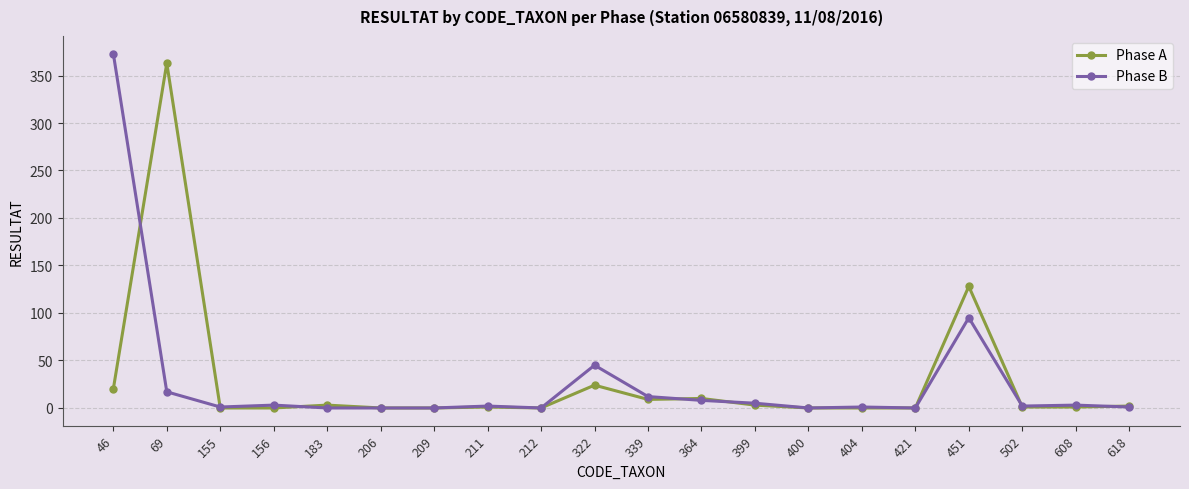

Rank the series by their maximum value, from lowest to highest.

Phase A, Phase B